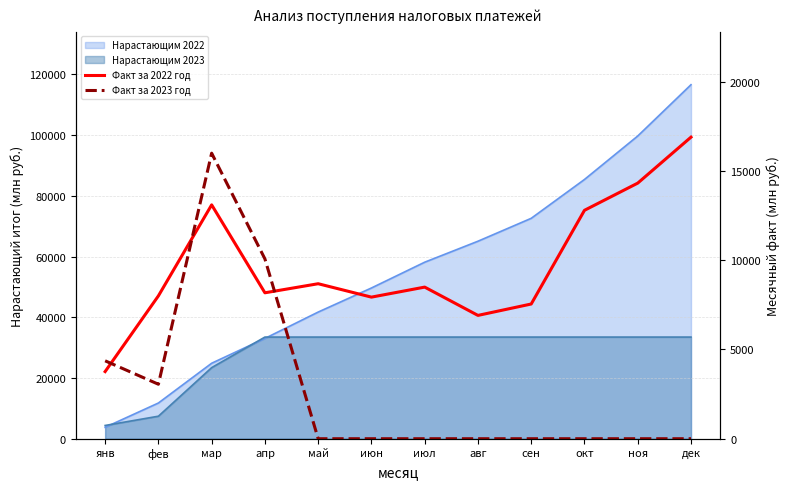

Reading left to right, list all the values displayed in this chart.

Факт за 2022 год: 3761.3	8002.8	13102.4	8175.9	8683.7	7933.0	8494.4	6909.3	7547.6	12796.9	14320.4	16895.4
Факт за 2023 год: 4365.0	3052.4	15997.7	10073.3	0.0	0.0	0.0	0.0	0.0	0.0	0.0	0.0